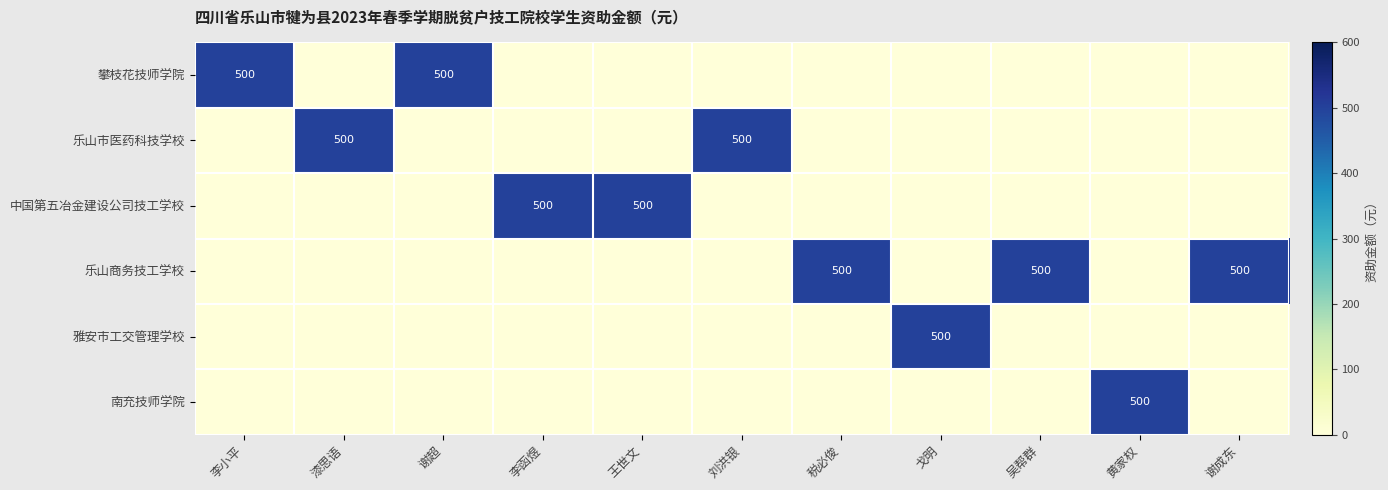

Is it true that 乐山商务技工学校 equals 500 at 税必俊?

True